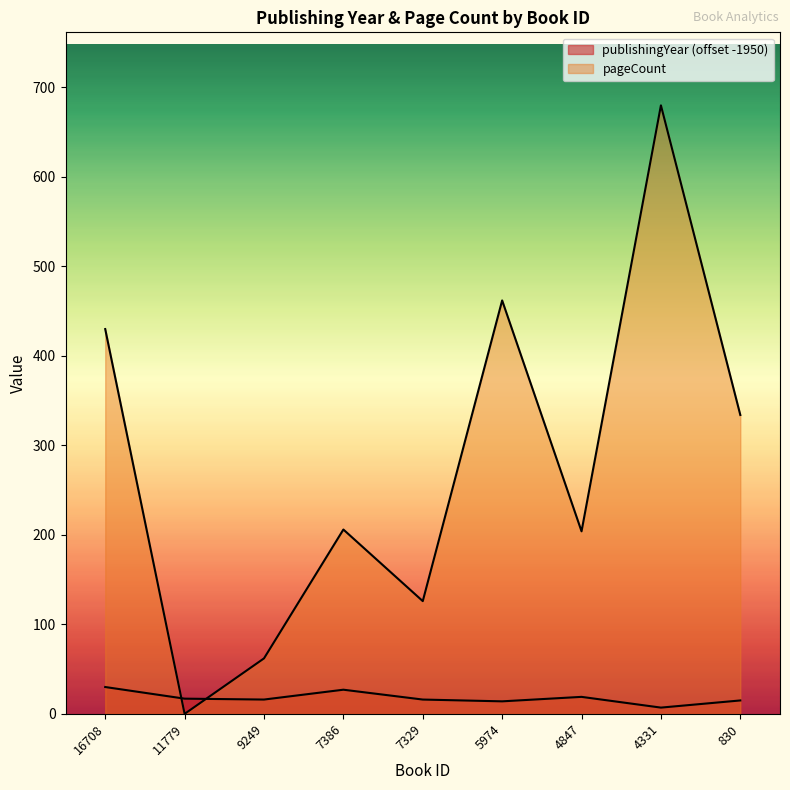

Where is the first local minimum for publishingYear?

9249